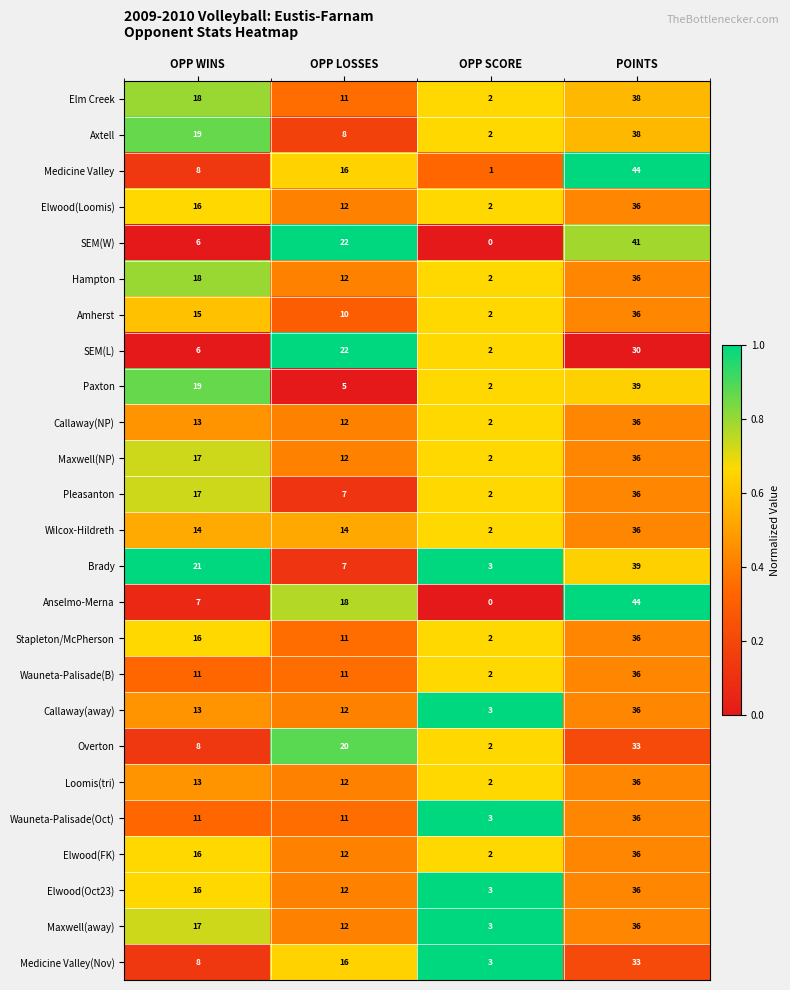

Read the Maxwell(NP) value at OPP LOSSES, to the nearest 10.

10